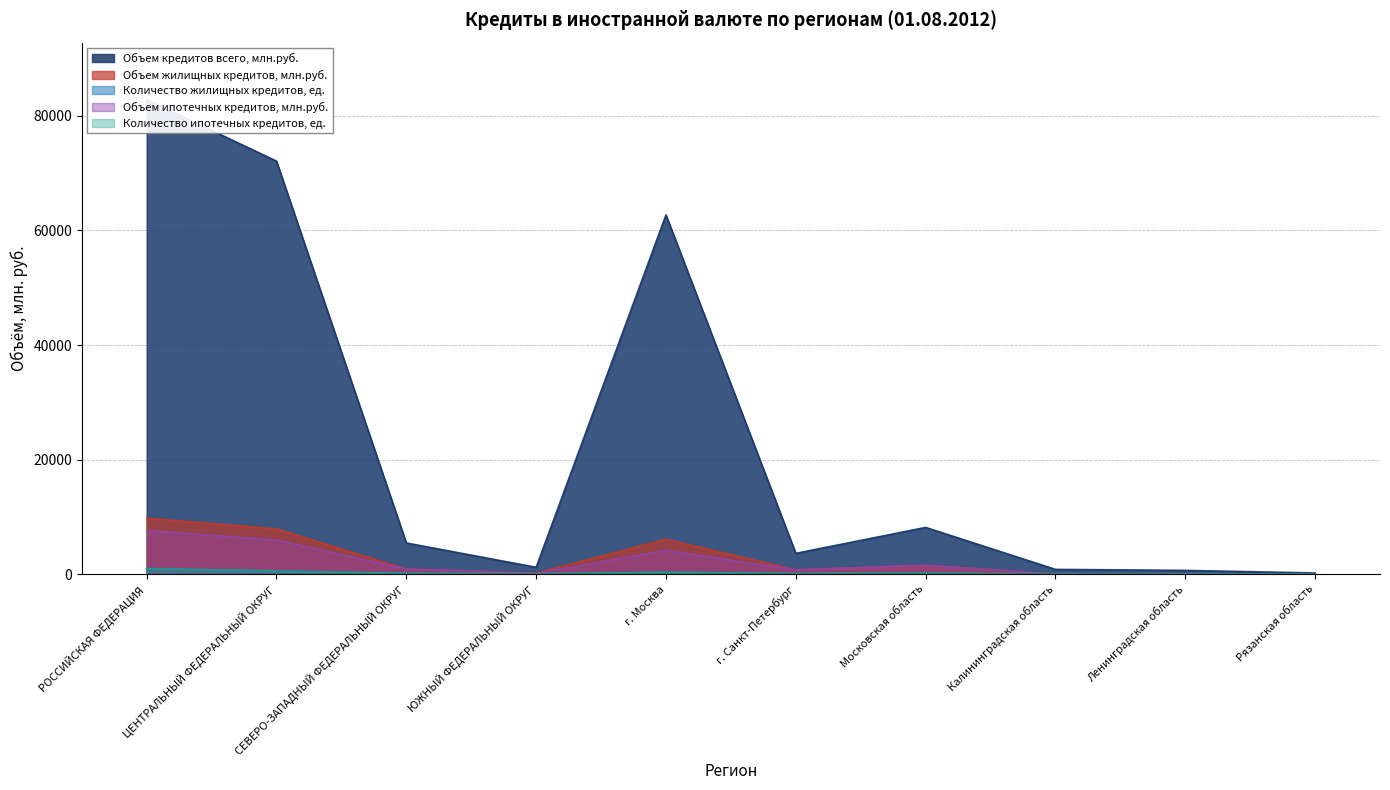

Is it true that Объем жилищных кредитов, млн.руб. equals 14 at Рязанская область?

False